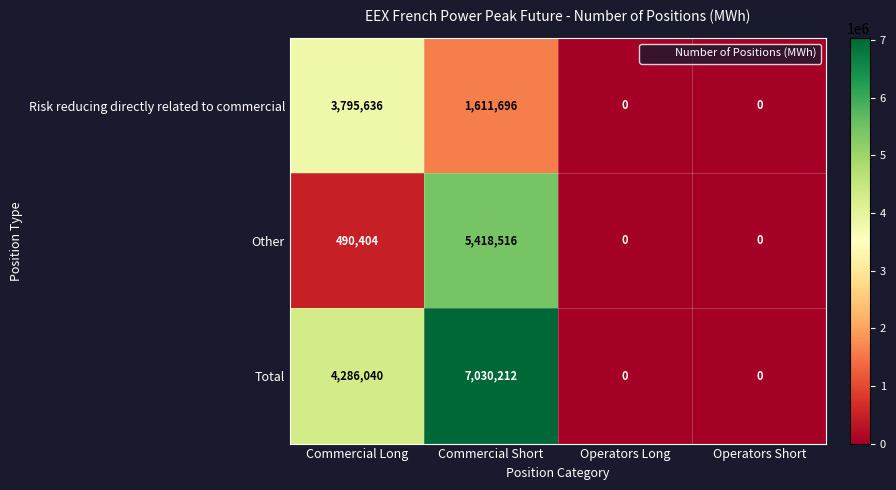

What is the approximate value of Risk reducing directly related to commercial at Commercial Long, to the nearest 100?

3795600